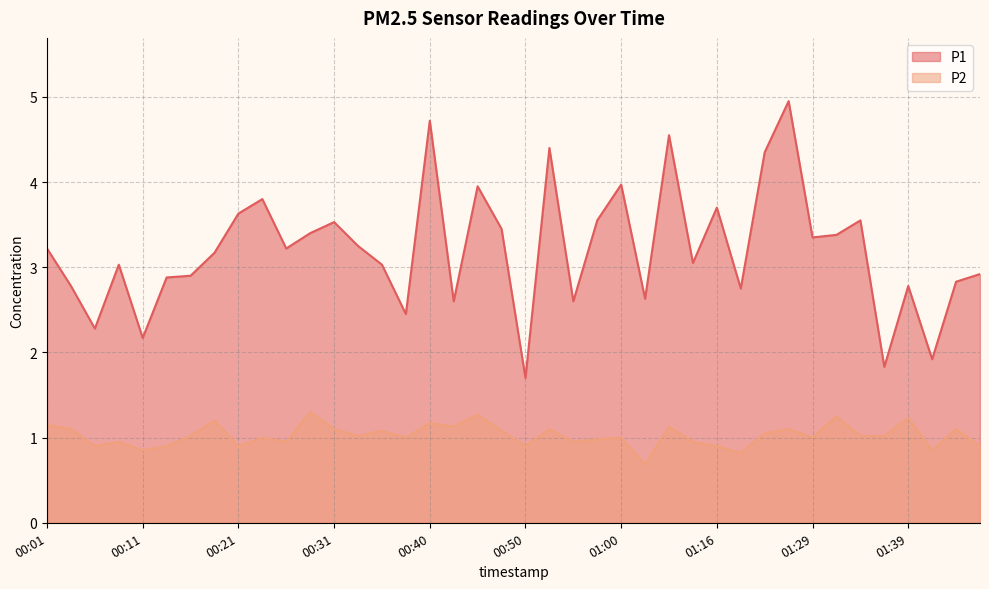

What is the average value of the P1 series?

3.2